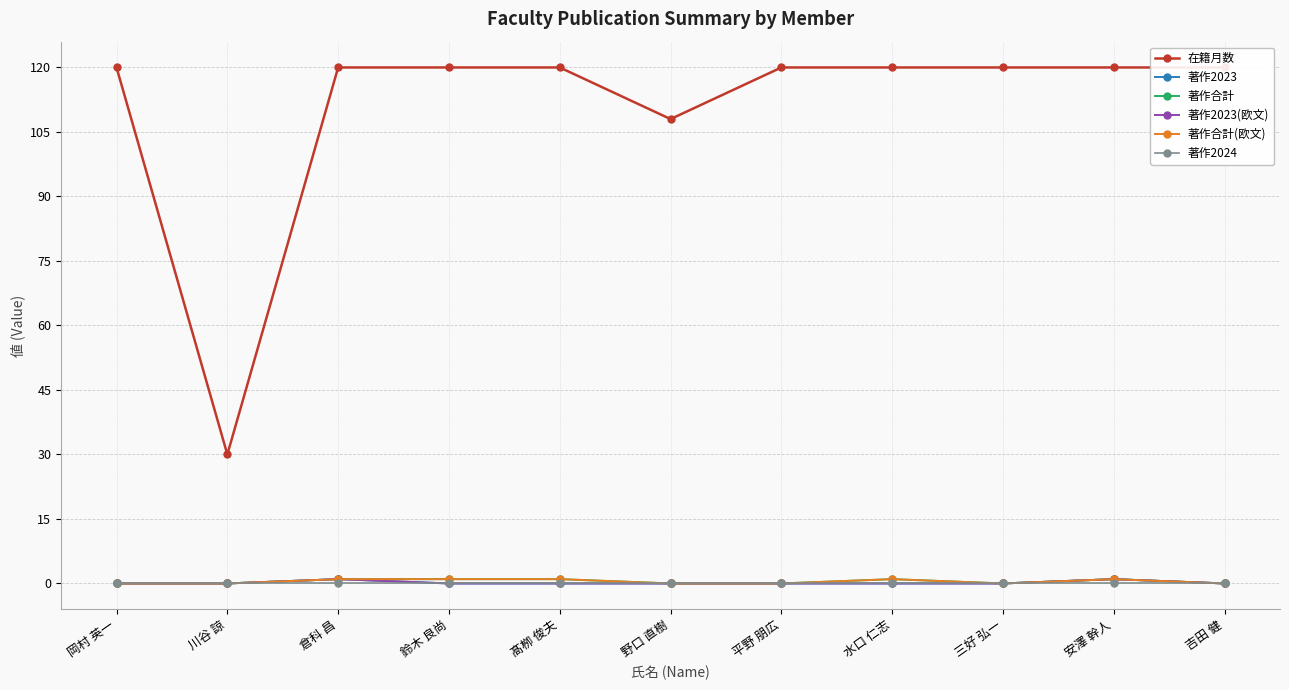

What position from the left is 鈴木 良尚?

4